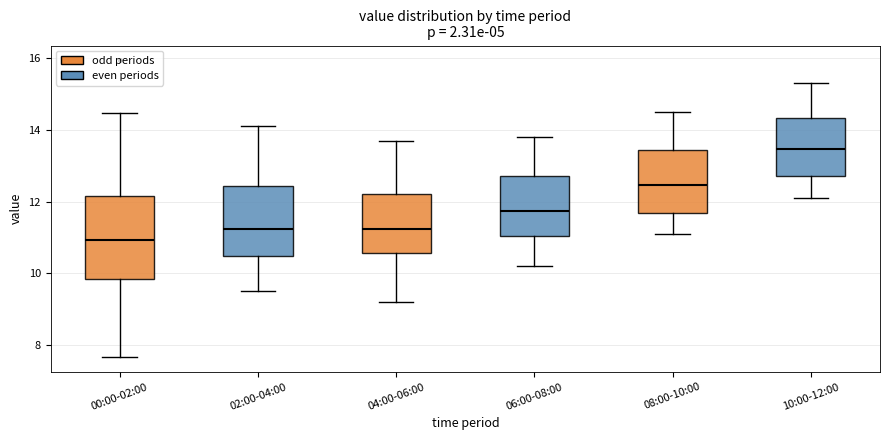

Where is the lower edge of the box for 04:00-06:00 on the y-axis? The values are not printed on the chart, so give them approximately, as read against the axis.

10.6